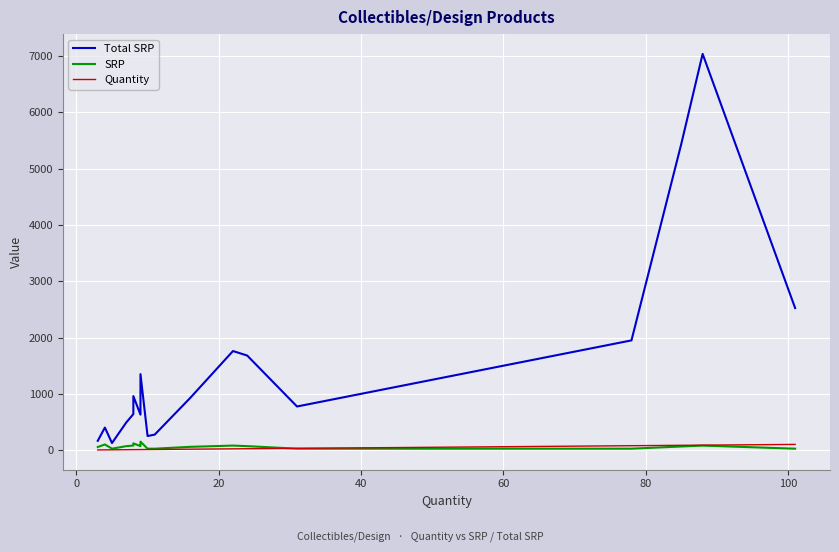

Is it true that Total SRP equals 304.2 at 60?

False